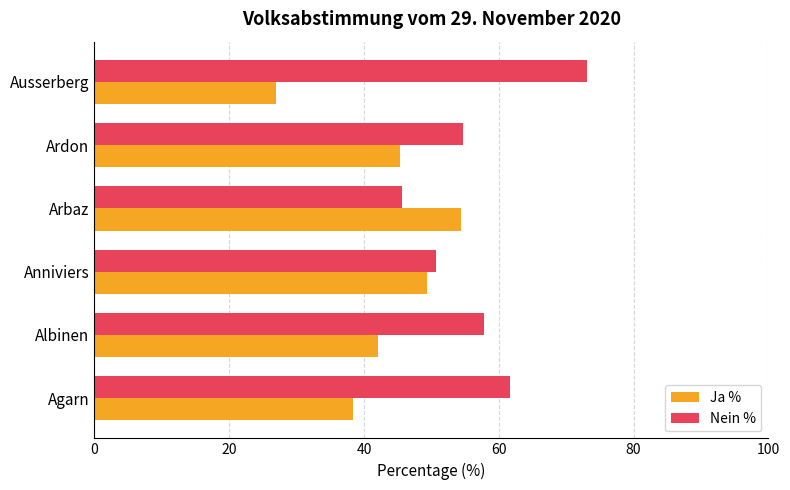

What is the smallest value displayed?

26.9